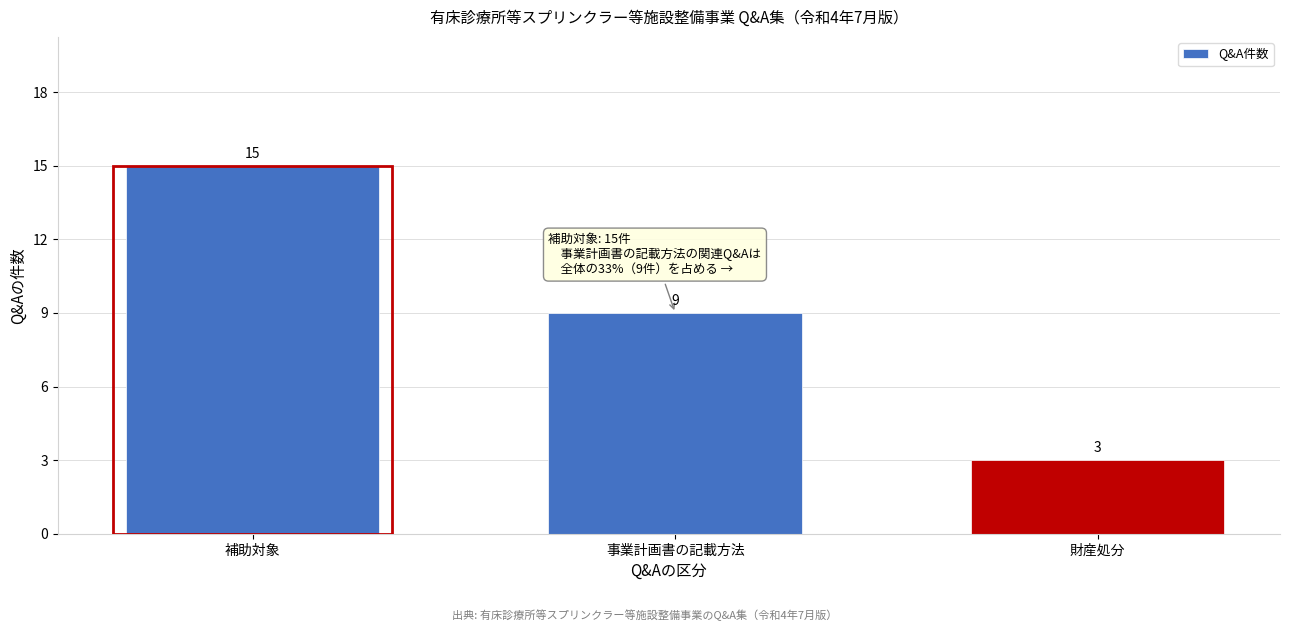

Reading left to right, transcribe all the data shown in this chart.

15	9	3